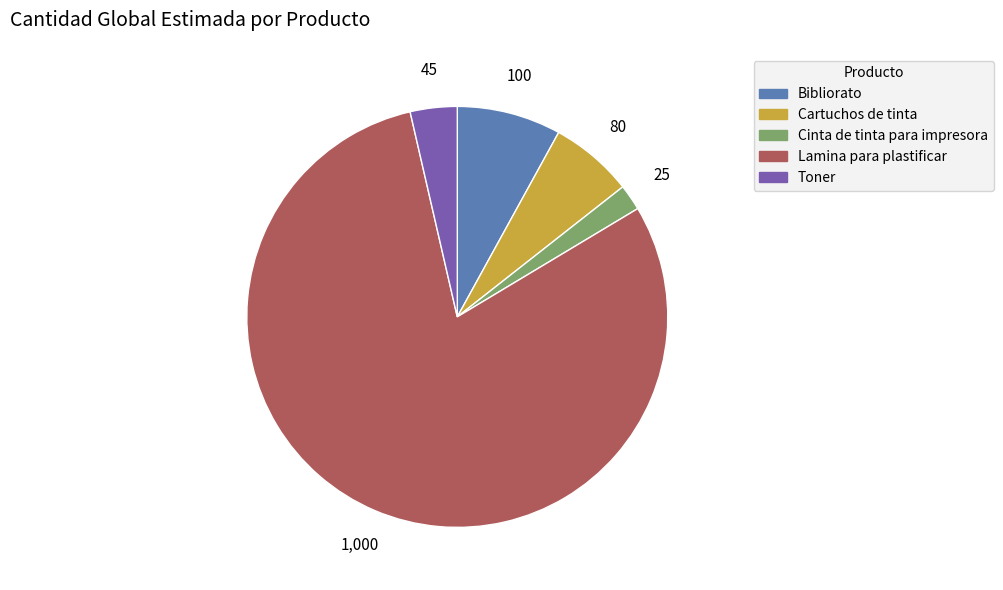

Count the number of slices in the pie.

5